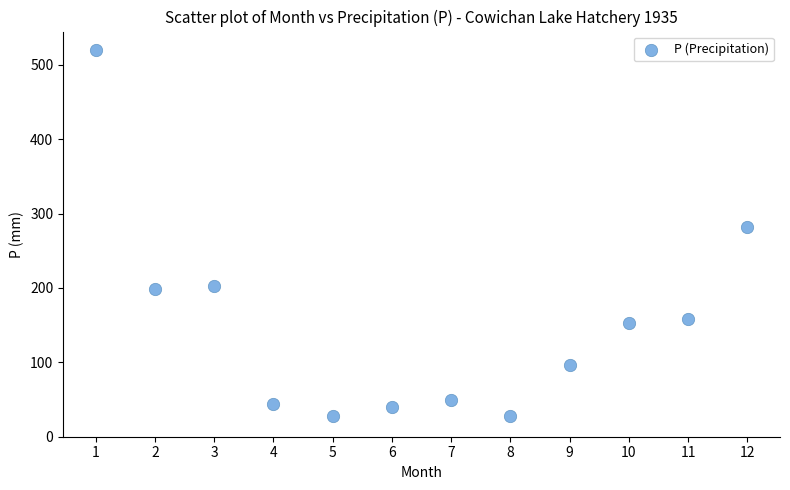

What Y value in the scatter plot is closest to 273?

282.2